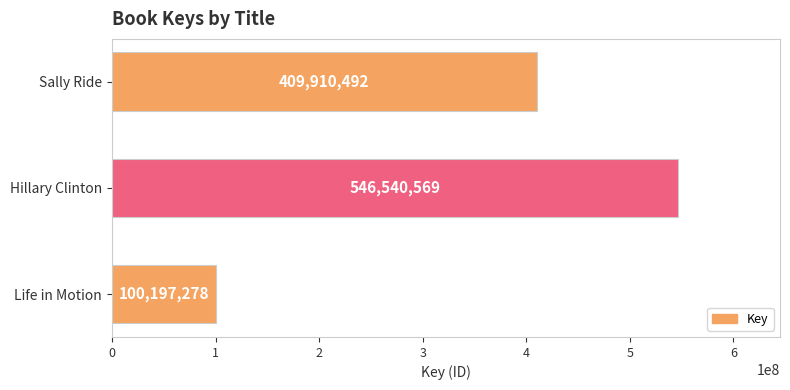

Between Life in Motion and Hillary Clinton, which is larger?

Hillary Clinton